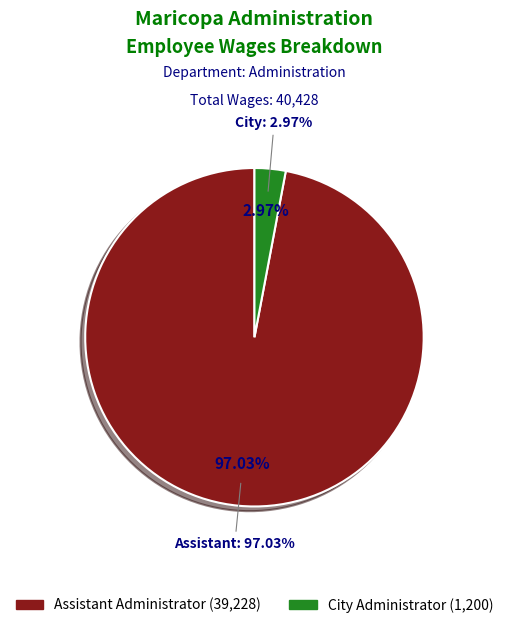

What is the change in value from Assistant Administrator to City Administrator?

-38028